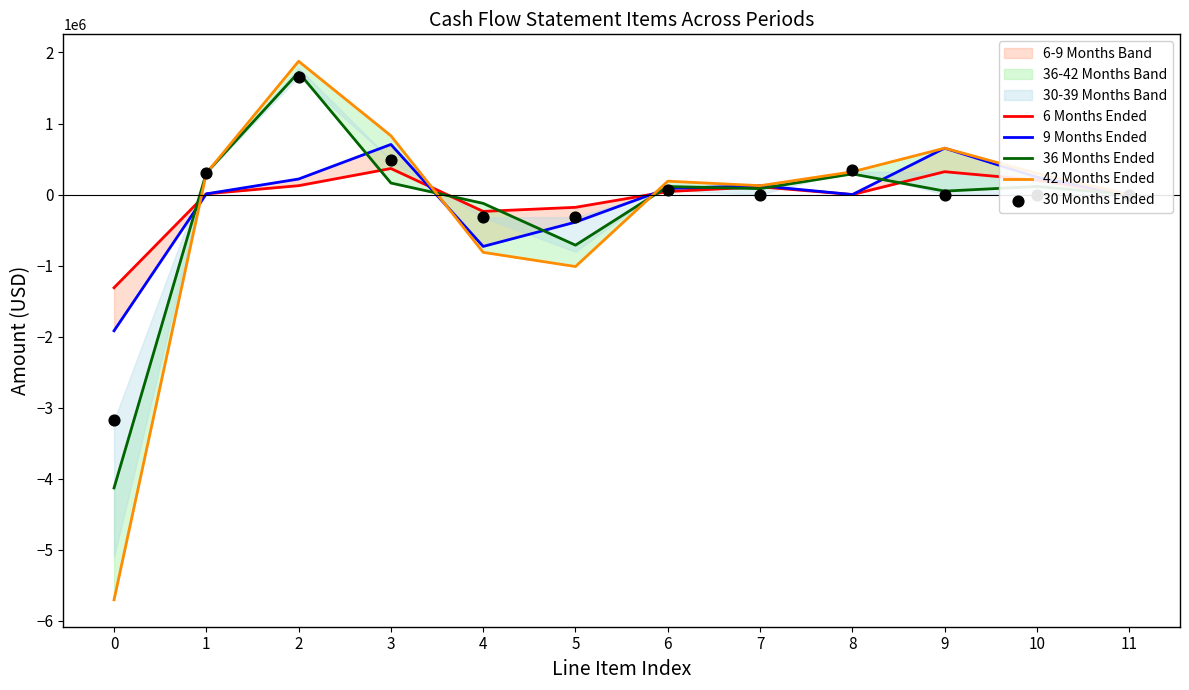

Which series has the largest total across all categories?

6 Months Ended